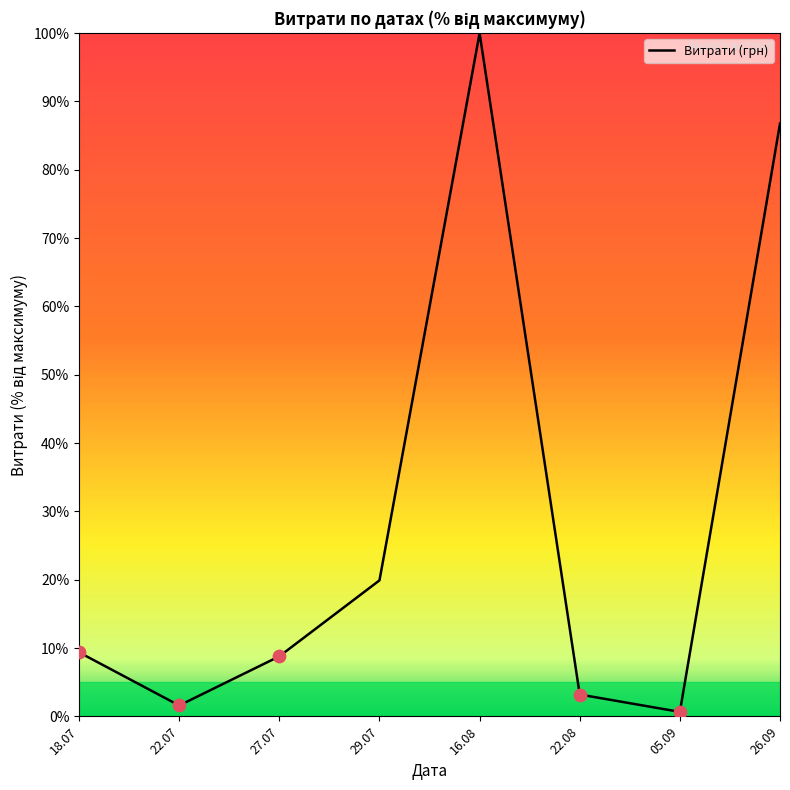

What is the change in value from 18.07 to 26.09?

+77.4